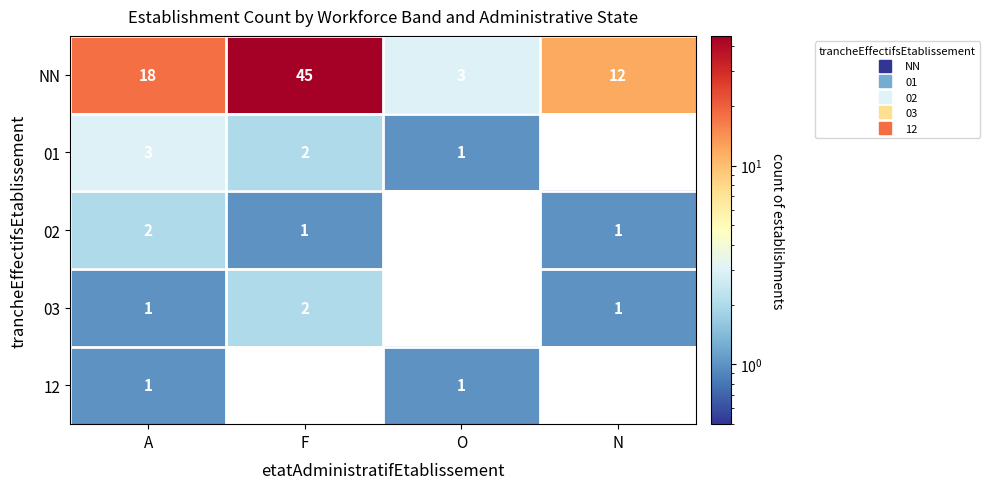

How many 03 values are between 1 and 2?

3